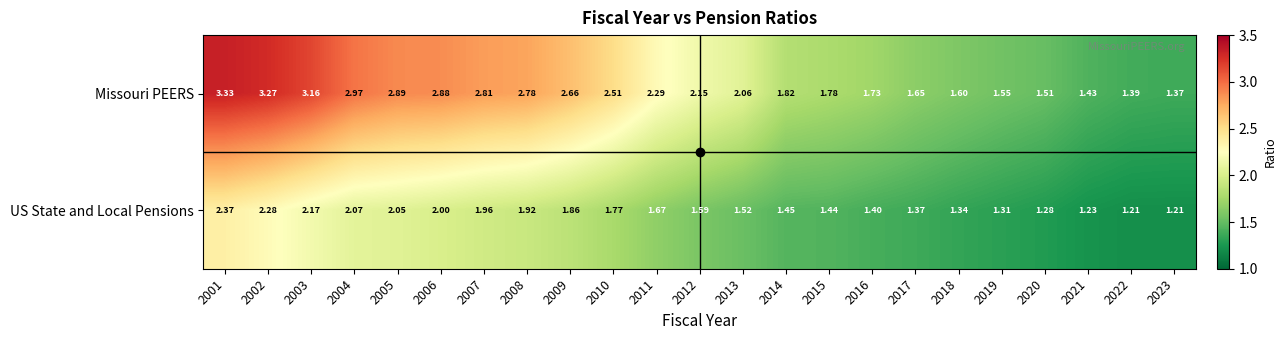

What is the difference between the highest and lowest values at 2006?

0.9